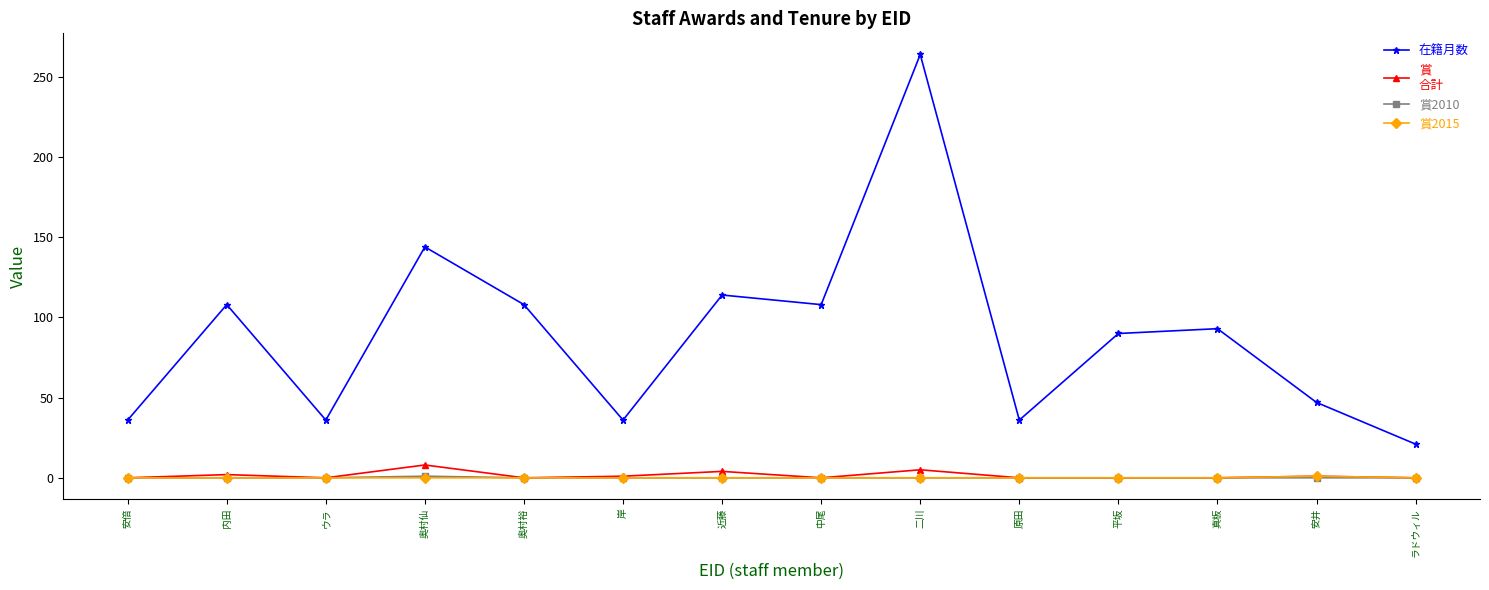

What is the maximum value shown in the chart?

264